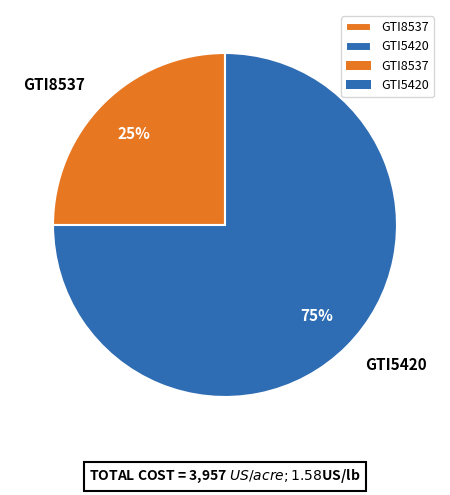

Count the number of slices in the pie.

2